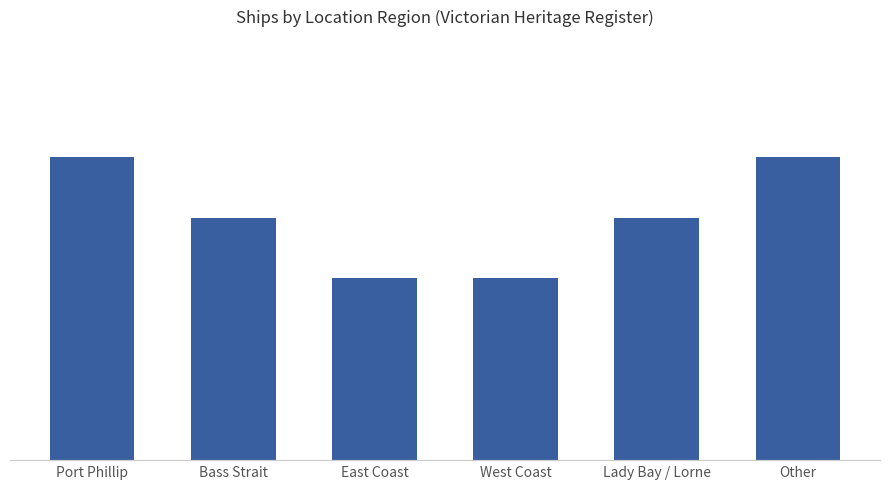

Does the chart contain any negative values?

No